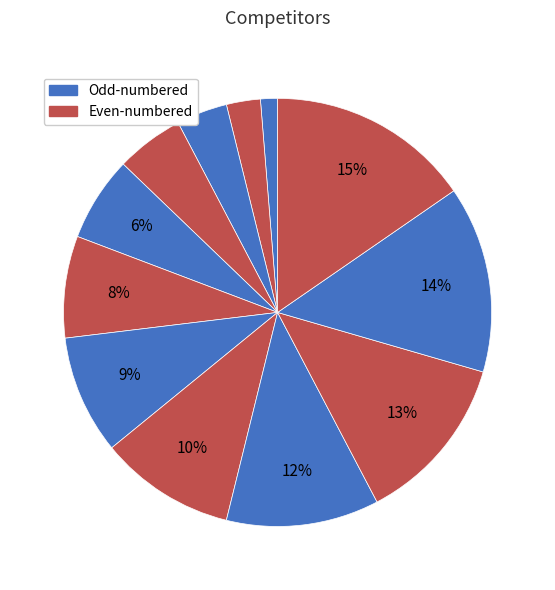

Which slice is the largest?

Wetzel Martina